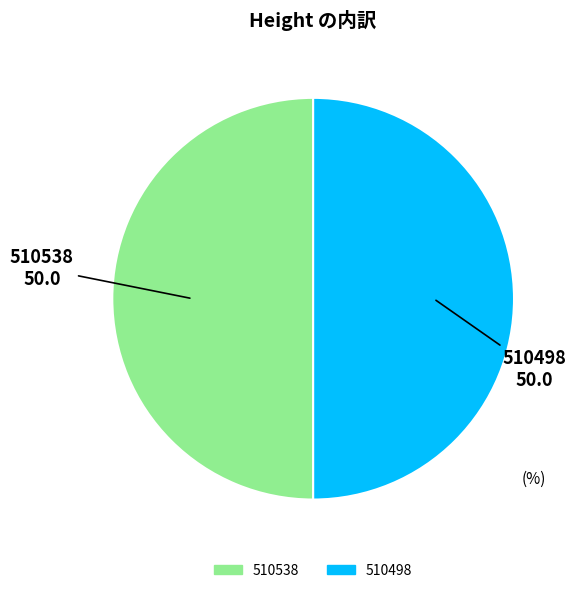

Count the number of slices in the pie.

2